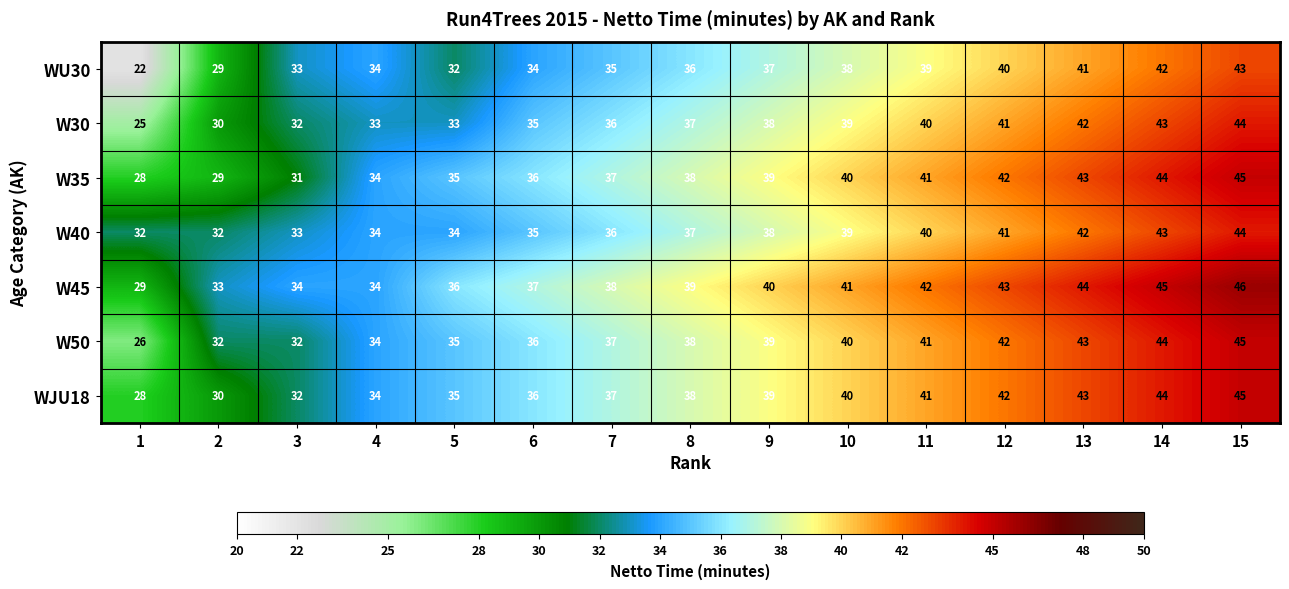

True or false: W45 has a value of 58 at 2.

False